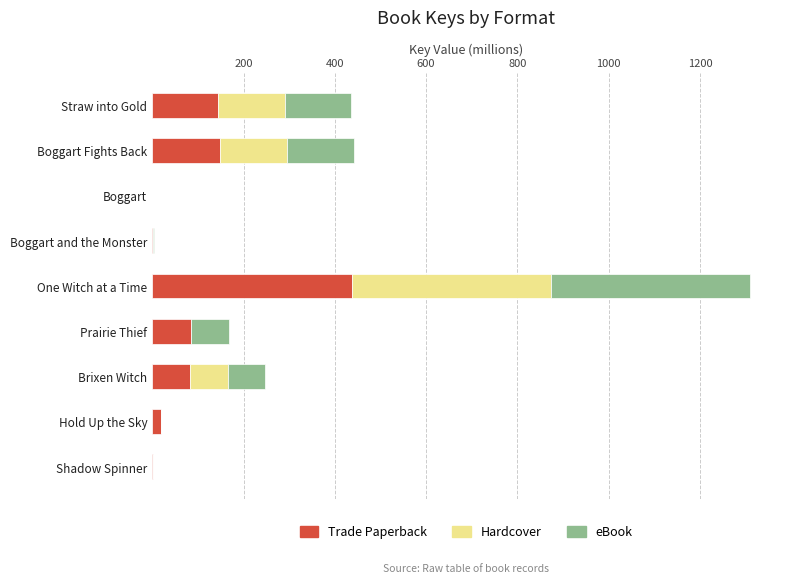

At which category is the sum across all series the highest?

One Witch at a Time